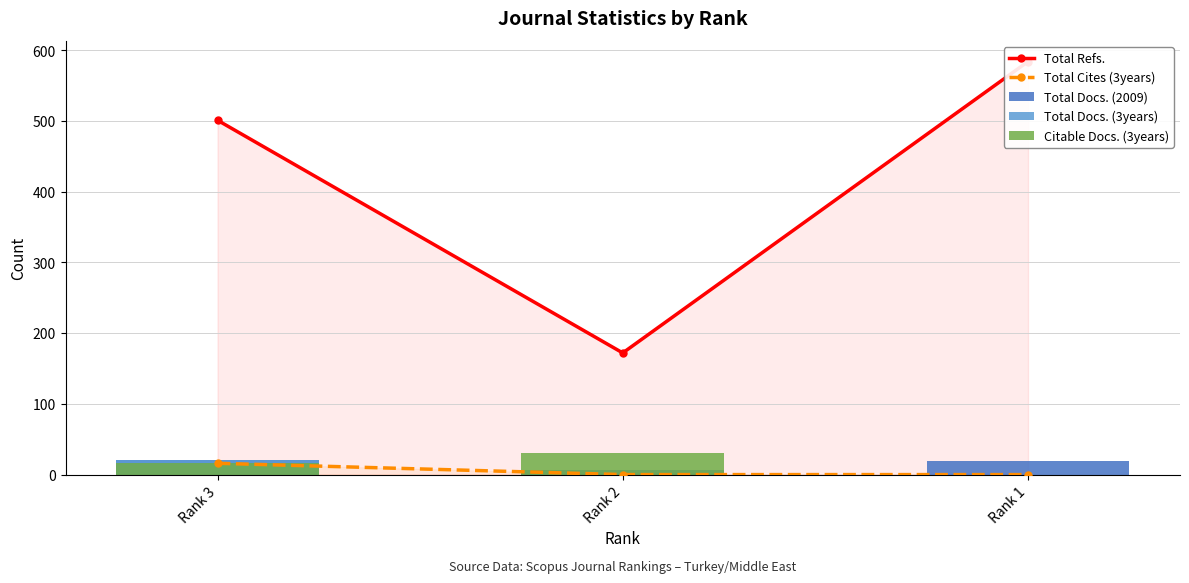

Count the number of data series in this chart.

5